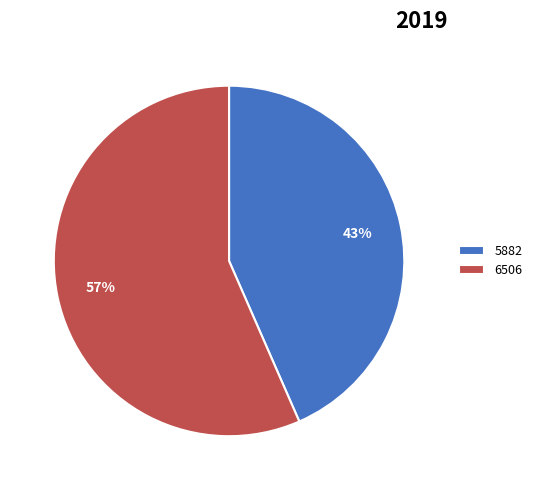

How many slices are in this pie chart?

2